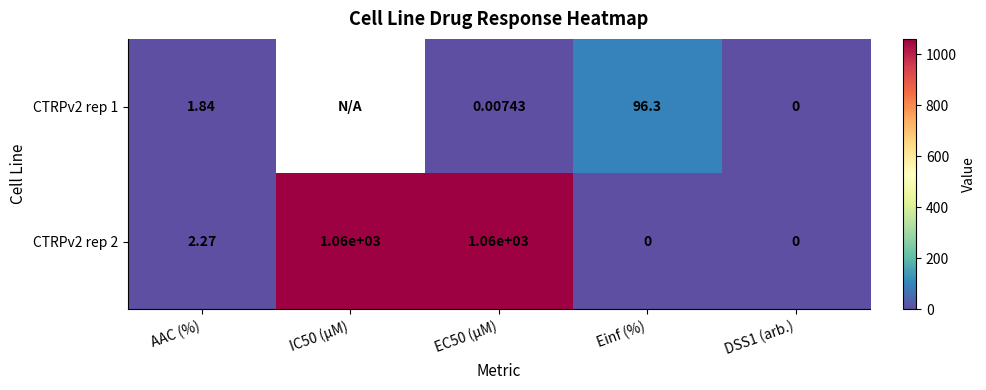

What is the highest value of the CTRPv2 rep 1 series?

96.3